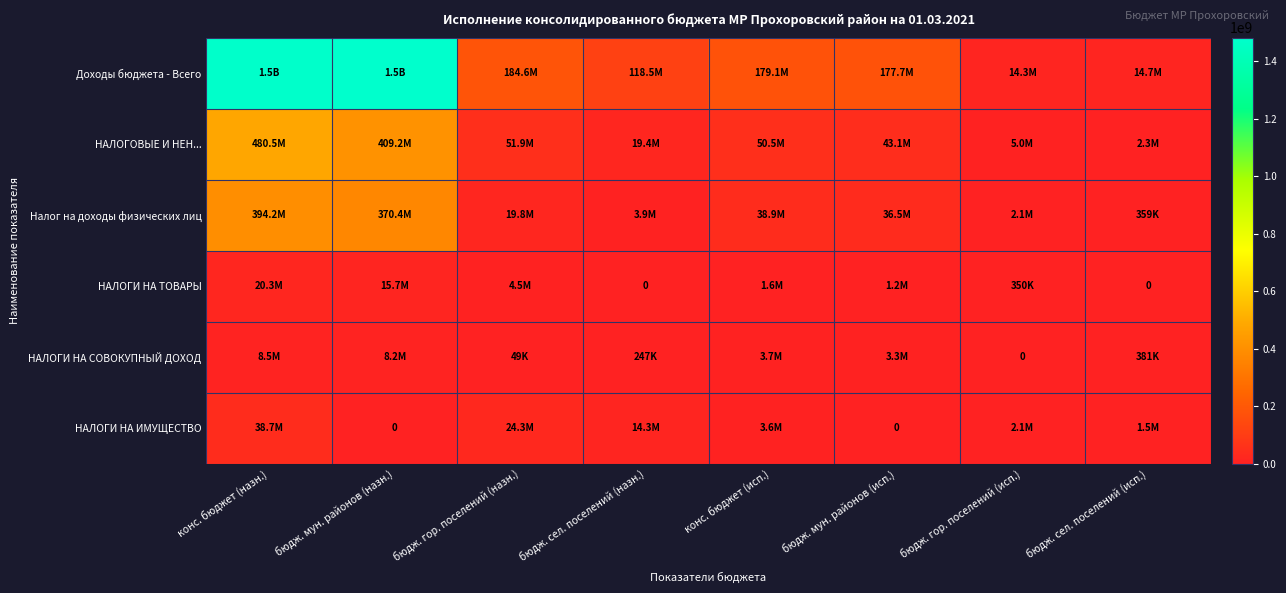

How many data points in НАЛОГИ НА ИМУЩЕСТВО are less than 3626590?

4